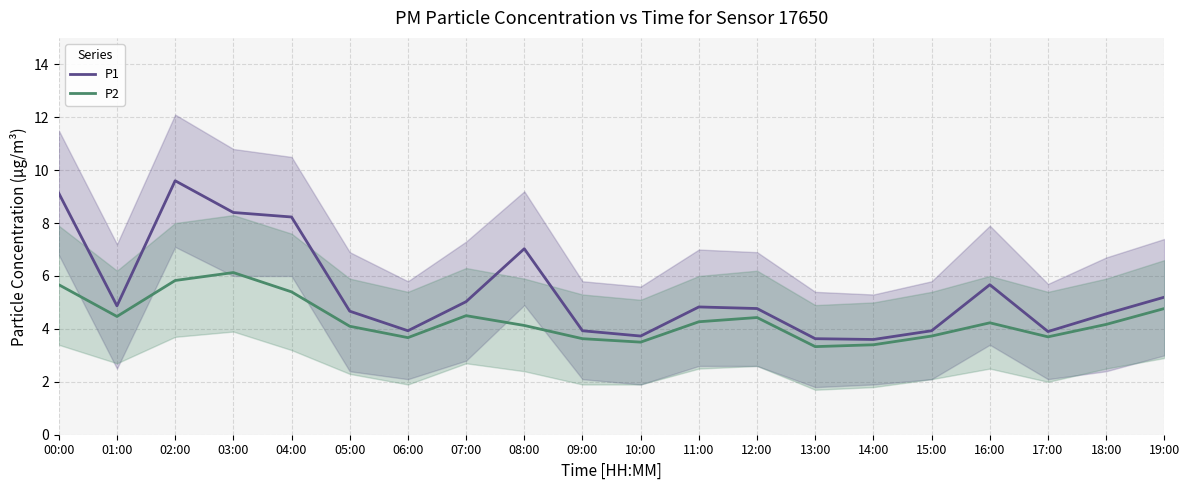

Is it true that P1 equals 3.7 at 10:00?

True